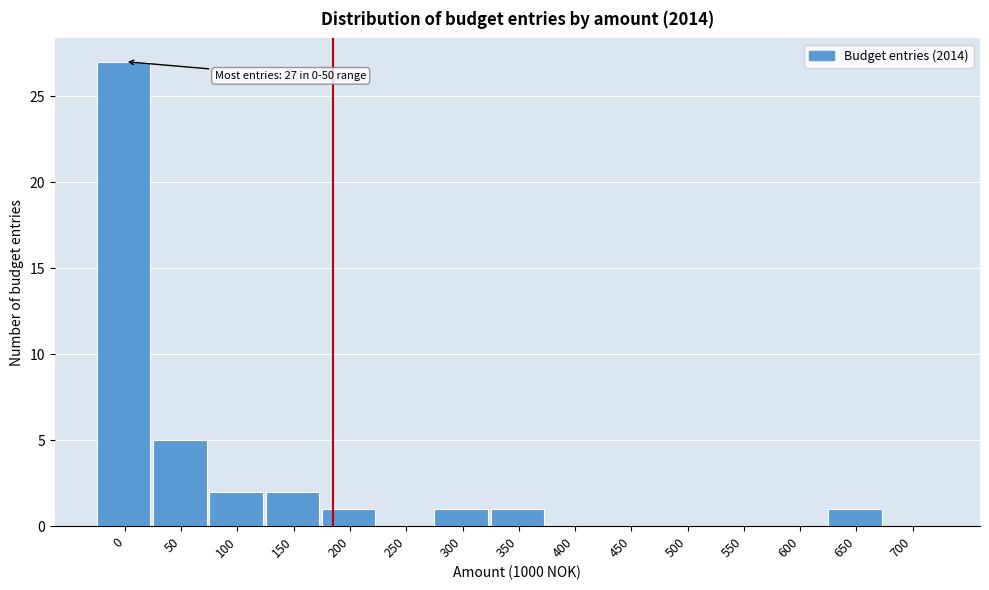

Reading right to left, what are all the values shown in this chart?

700=0	650=1	600=0	550=0	500=0	450=0	400=0	350=1	300=1	250=0	200=1	150=2	100=2	50=5	0=27